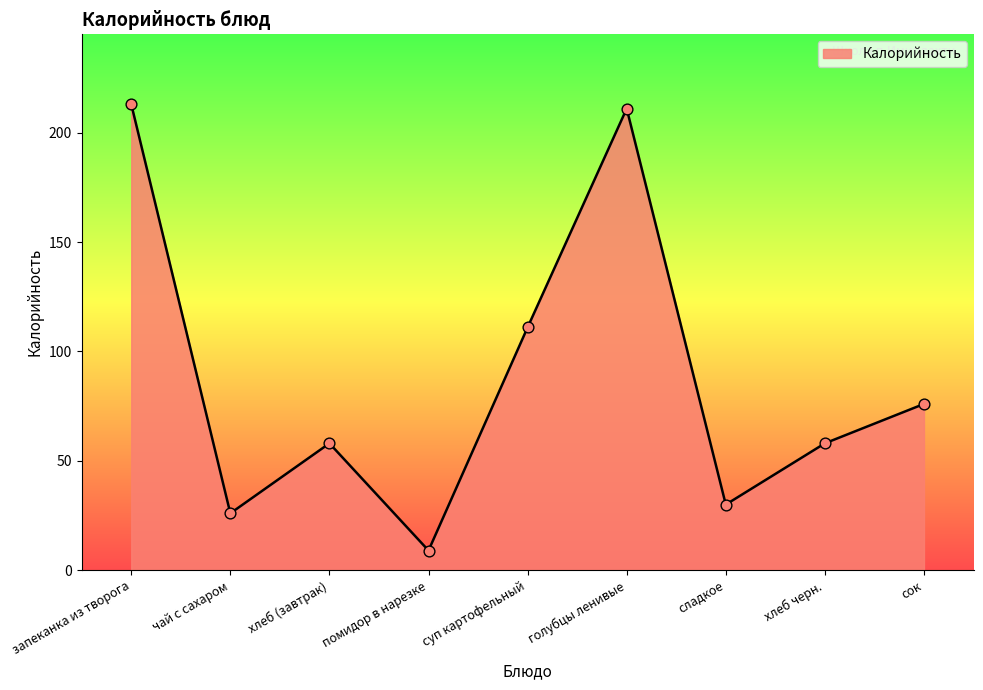

What is the ratio of the value at запеканка из творога to the value at чай с сахаром?

8.2